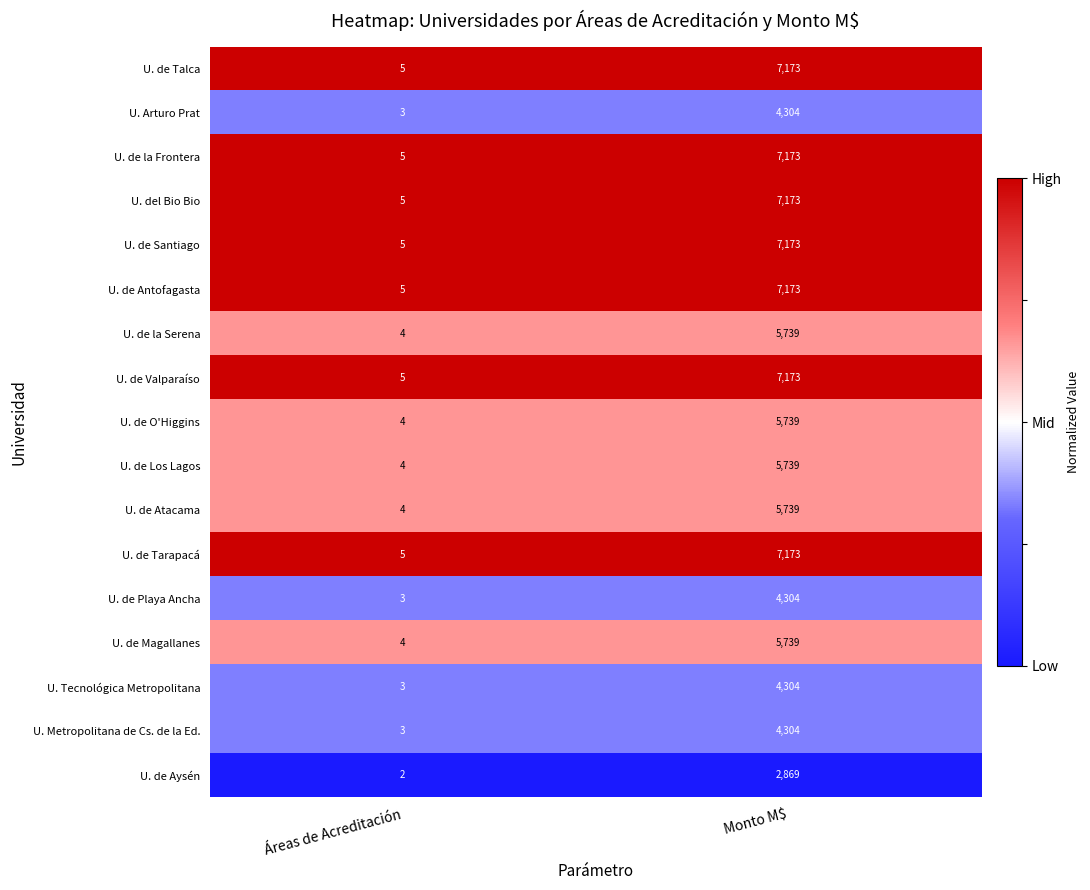

List the labels in order of U. de Playa Ancha value, smallest first.

Áreas de Acreditación, Monto M$